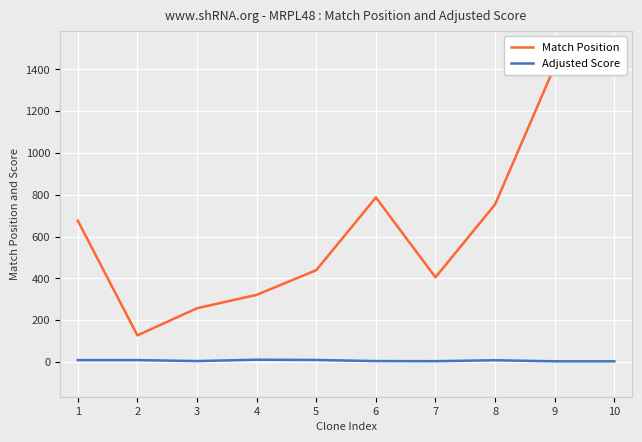

The Match Position series shows 707.3 at 9. True or false?

False